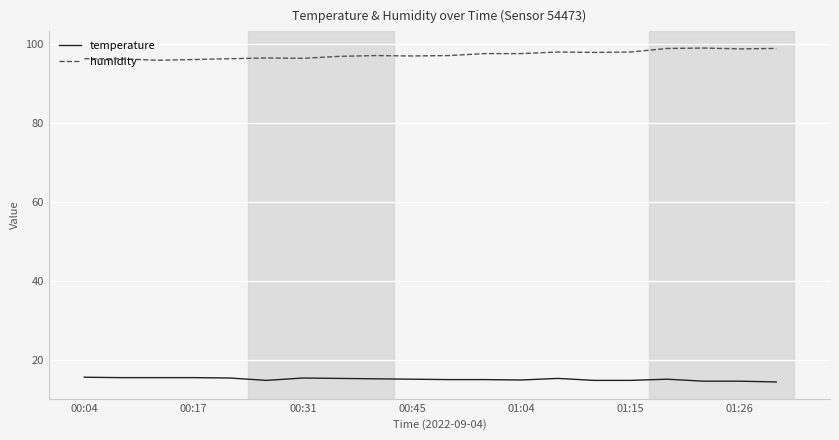

True or false: humidity and temperature cross at least once.

False